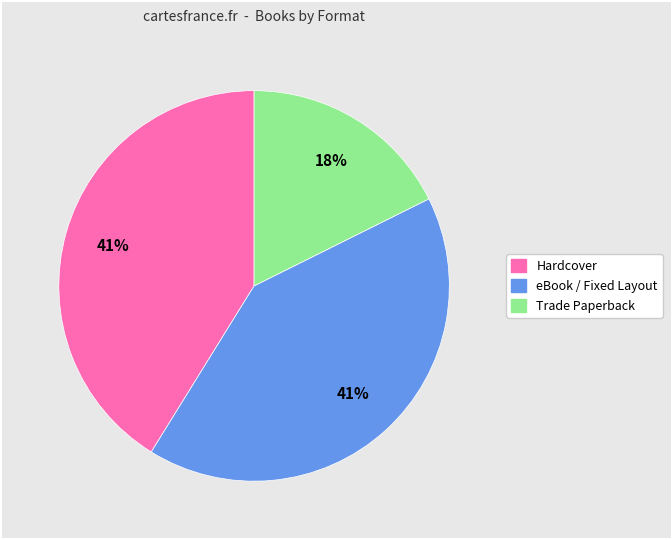

To the nearest percent, what is the average slice percentage?

33%